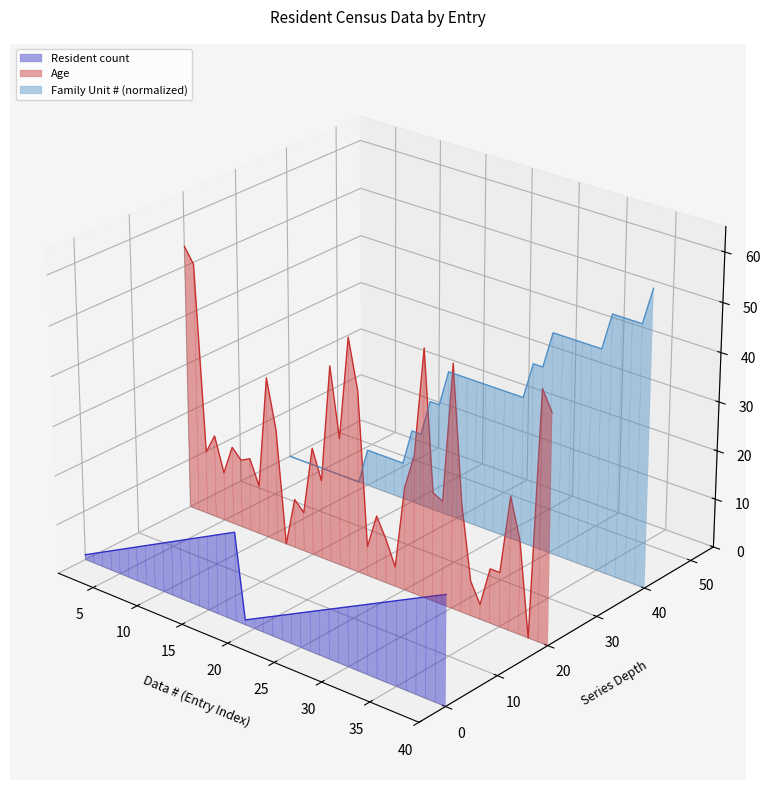

What are all the series names shown in the legend?

Resident count, Age, Family Unit # (normalized)